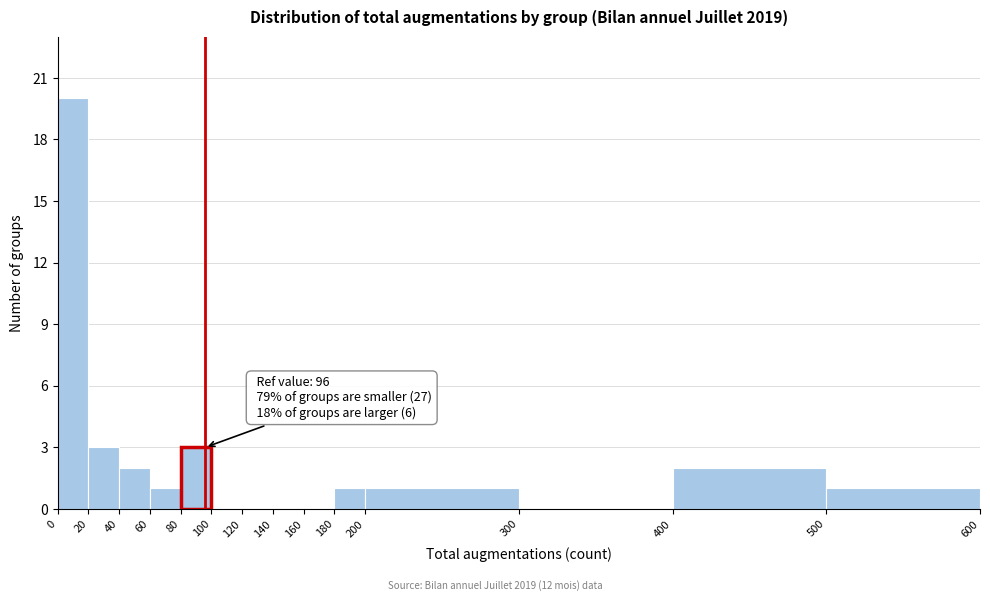

Which range on the x-axis has the tallest bar?

0 to 20